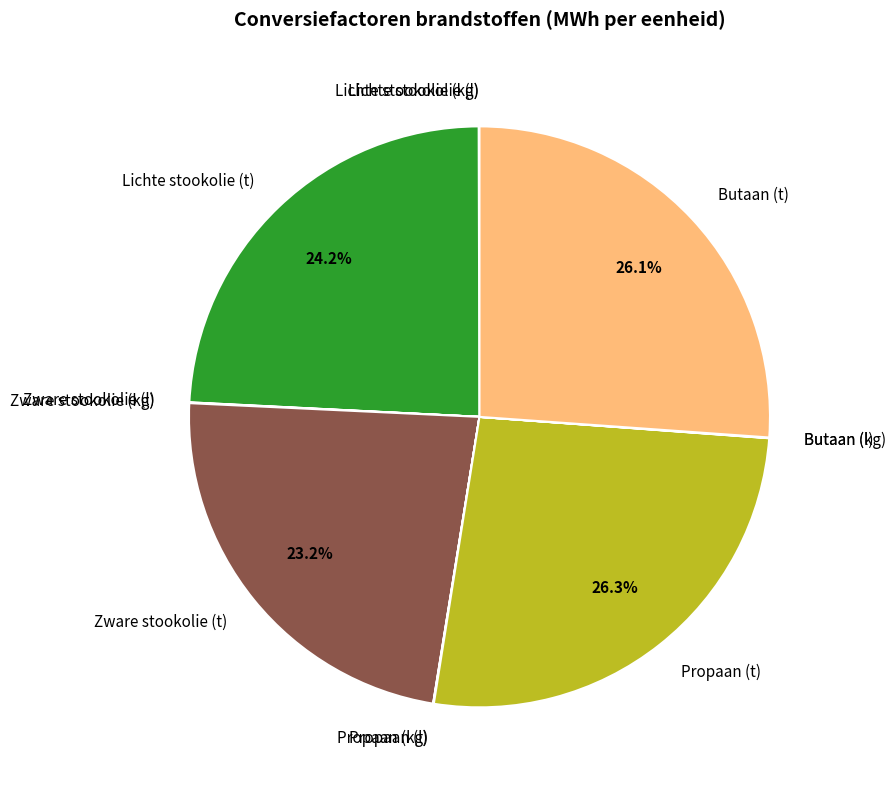

To the nearest percent, what is the difference between the largest and smallest slice percentages?

26%